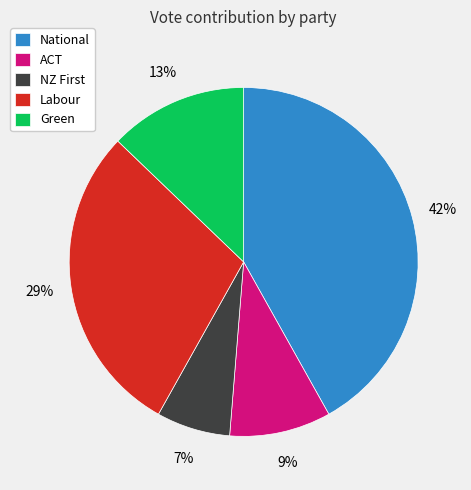

Is it true that National is 51% of the pie?

False